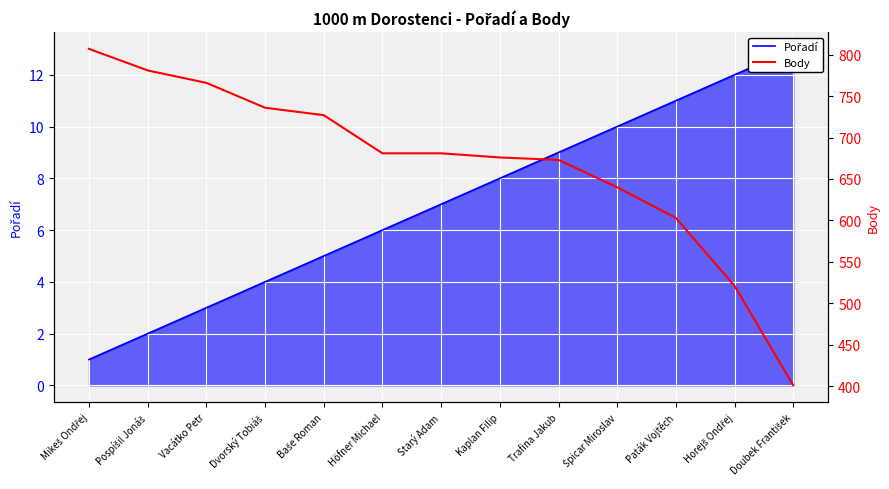

What is the value of the Pořadí point at the 8th from the left?

8